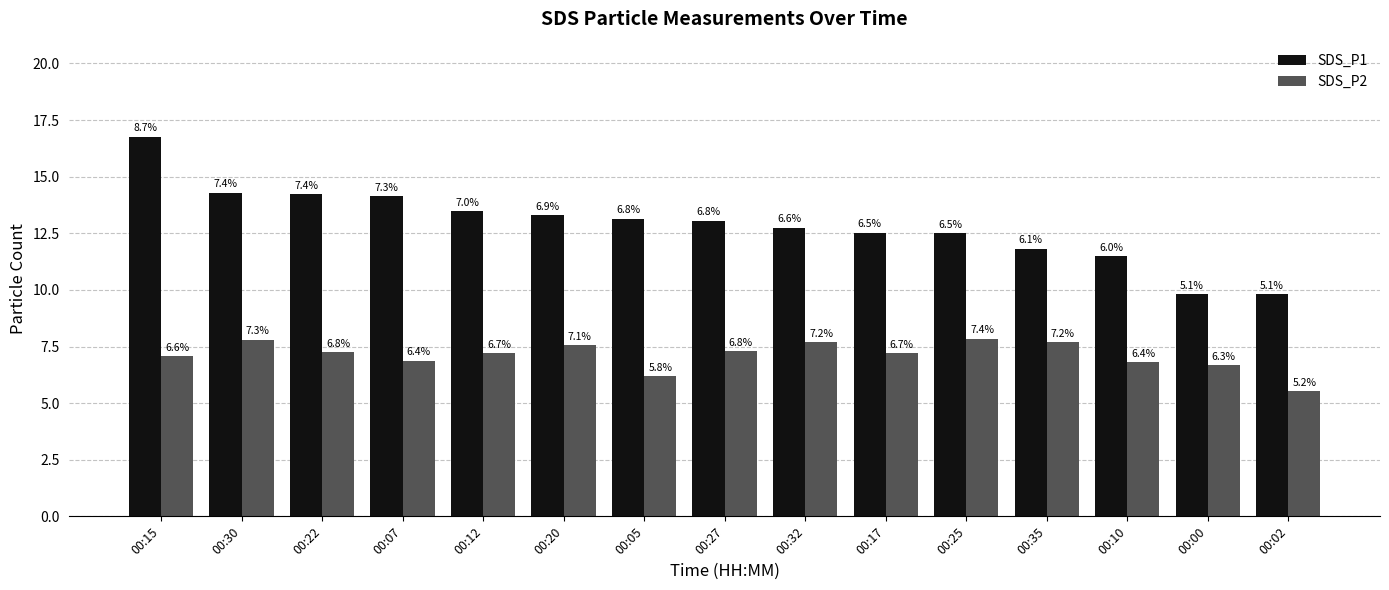

What is the value of the SDS_P1 bar at the 7th from the left?

13.2